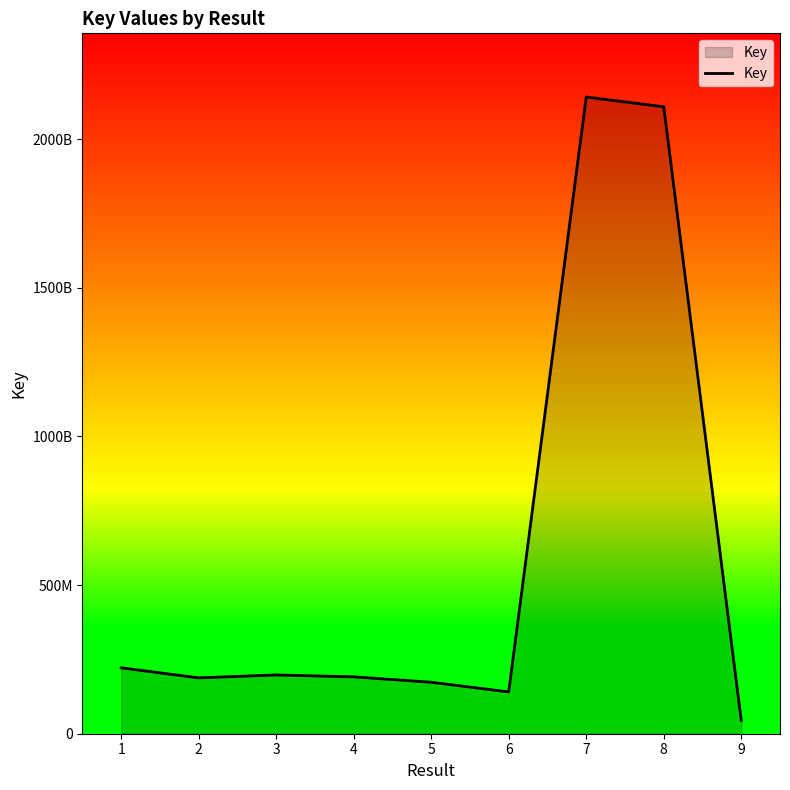

Rank the categories by value from lowest to highest.

9, 6, 5, 2, 4, 3, 1, 8, 7